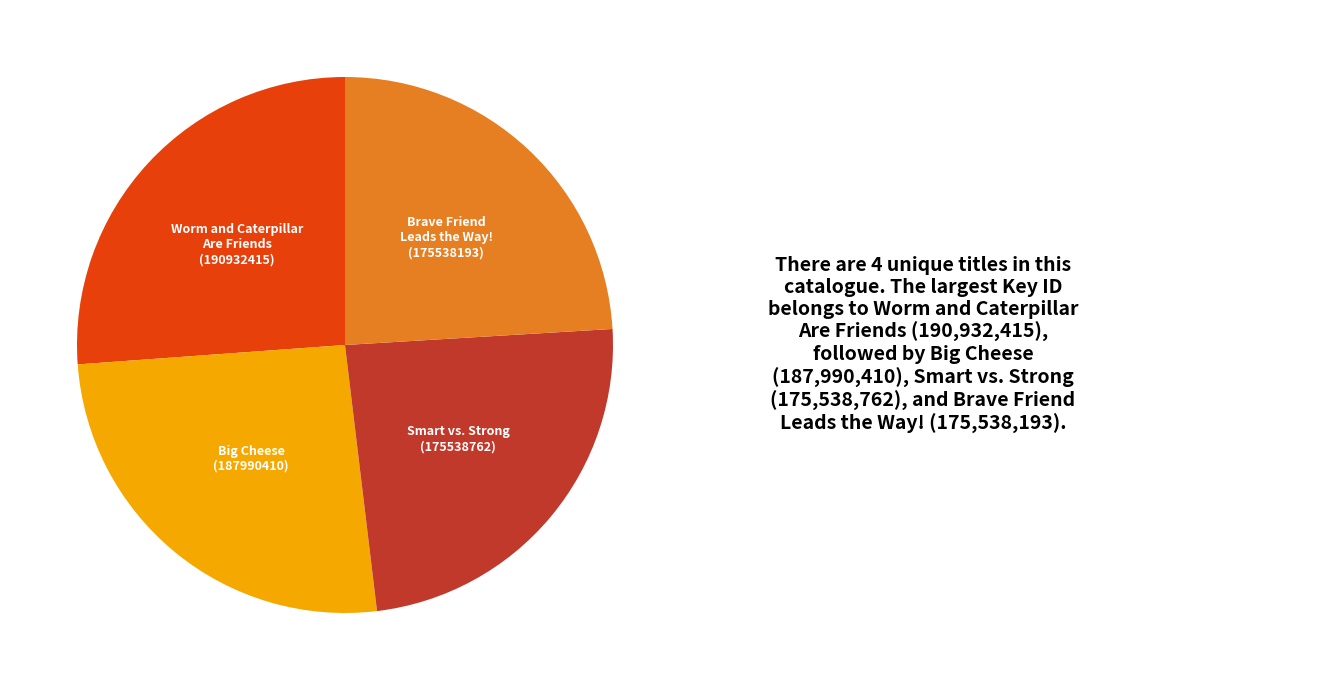

The Brave Friend Leads the Way! slice represents 24% of the pie. True or false?

True